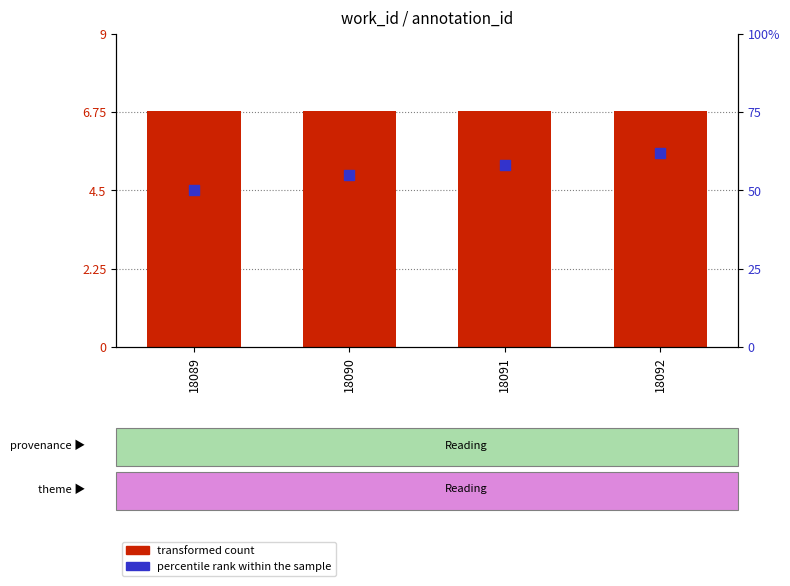

What is the total value across all series at 18090?

61.8